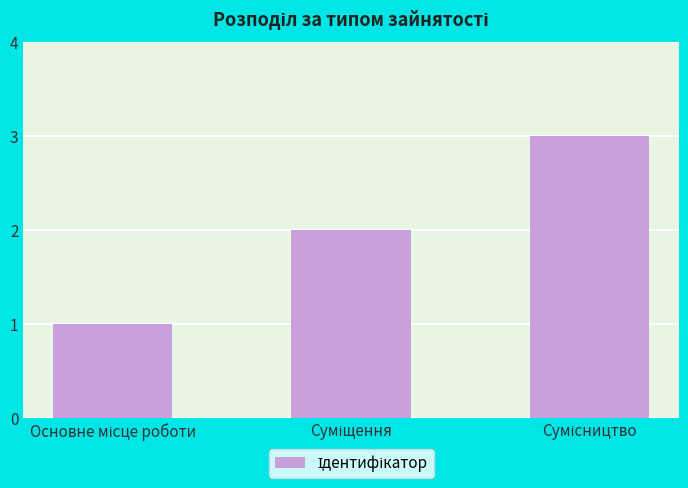

What is the greatest value displayed?

3